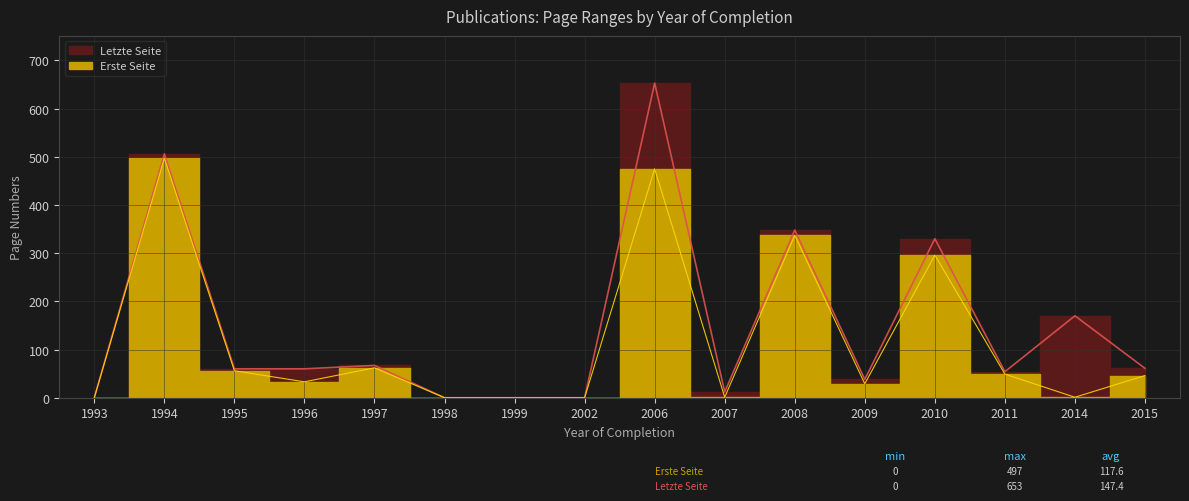

What are all the series names shown in the legend?

Erste Seite, Letzte Seite